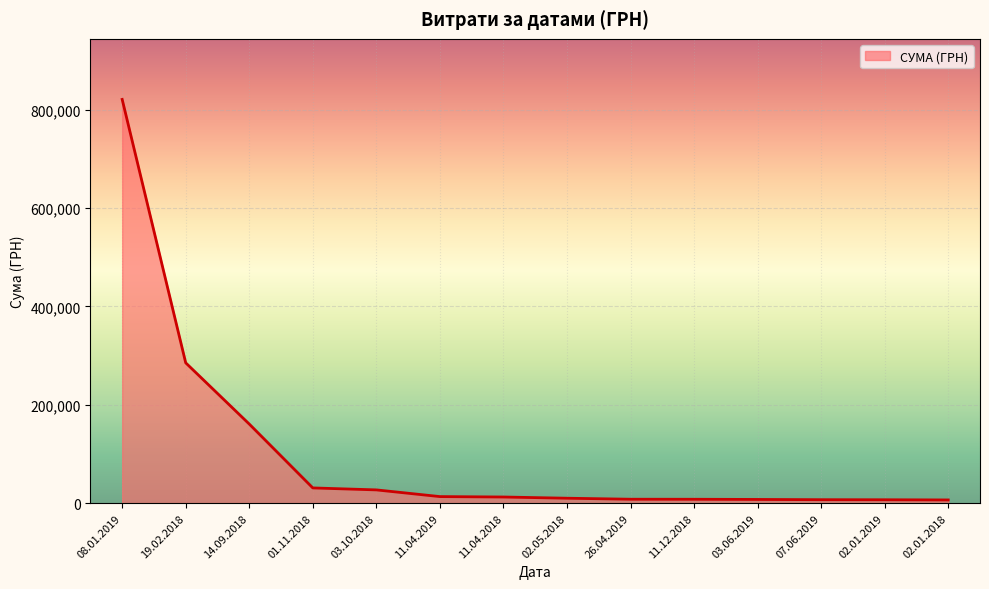

Is it true that the value at 01.11.2018 is 30937.5?

True